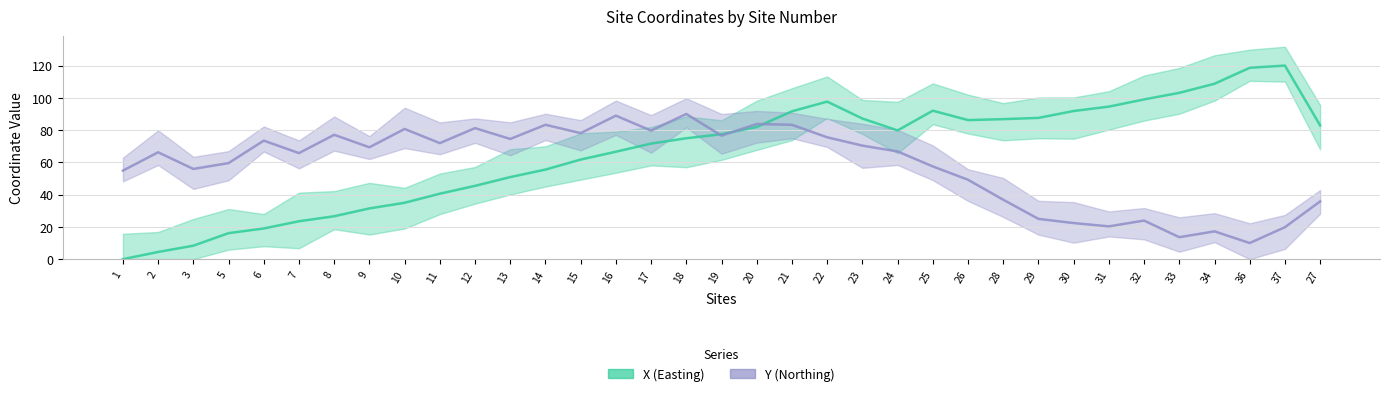

In X (Easting), how many points are lower than both neighbors (excluding endpoints)?

2